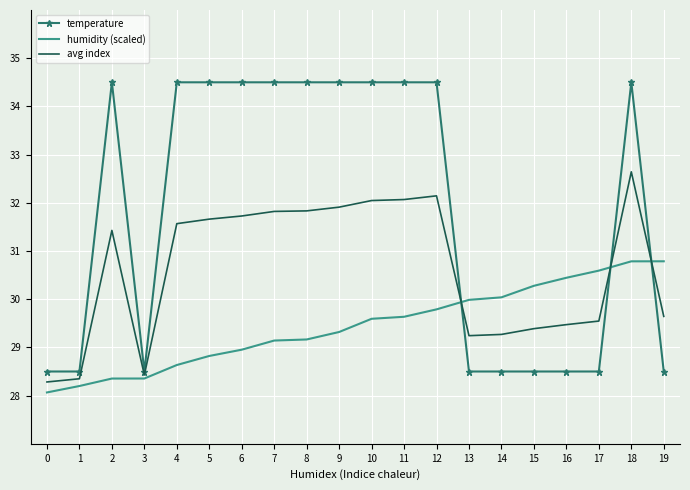

True or false: avg index has a value of 32.0 at 10.

True